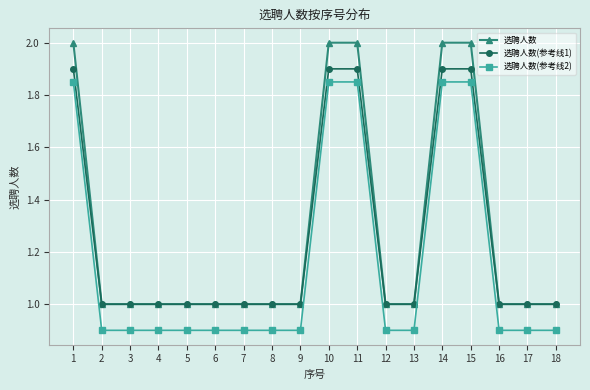

What is the difference between the maximum and second lowest values in the 选聘人数 series?

1.0